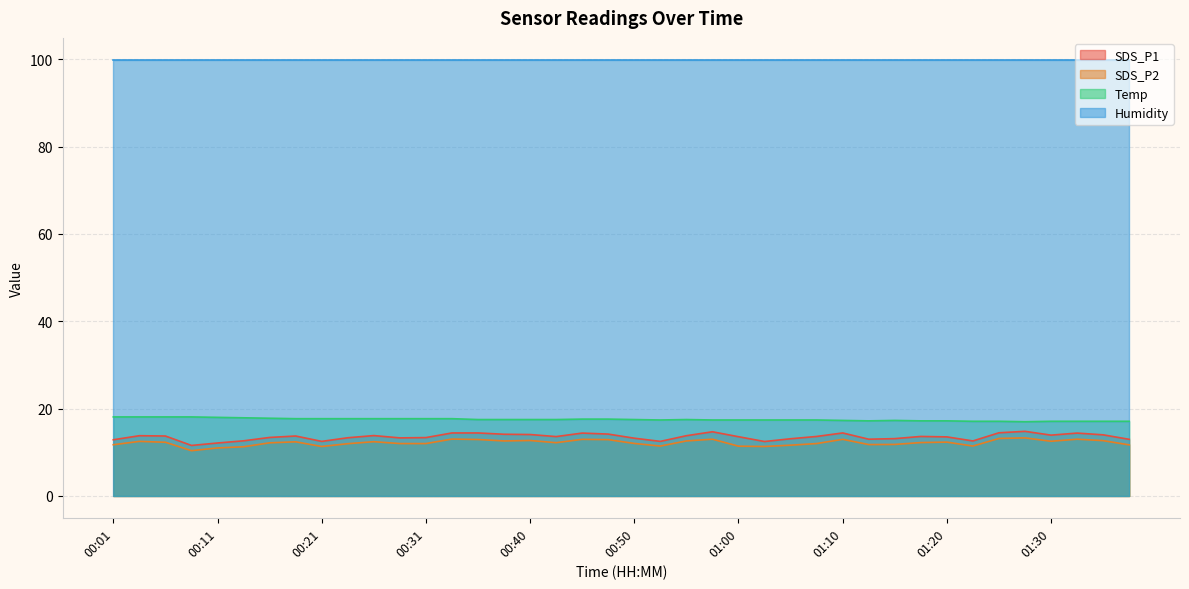

What is the label of the 11th point from the right?

01:12